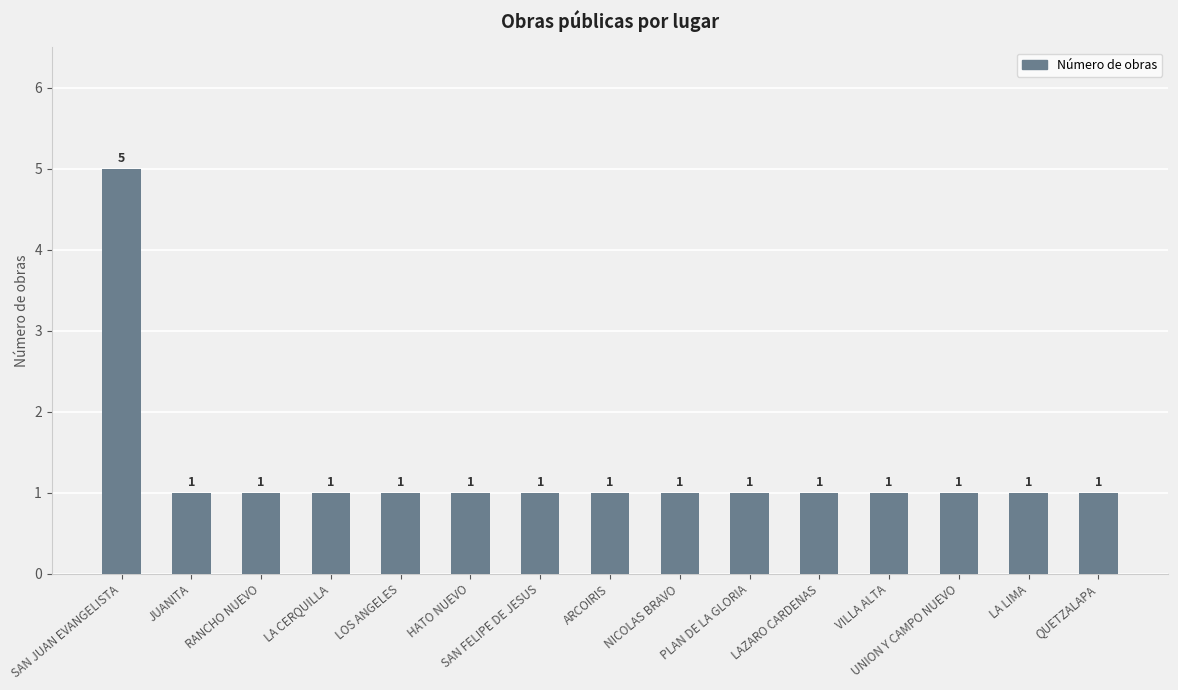

Count the values in the range 1 to 2.

14